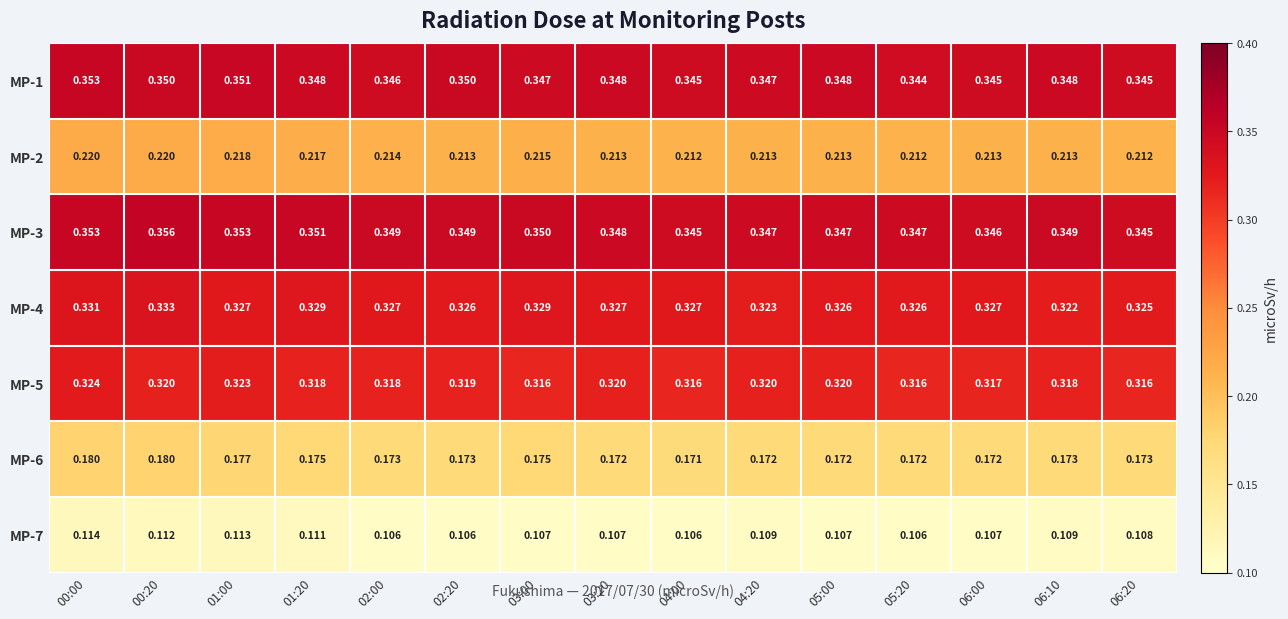

Is the value of MP-1 at 00:20 greater than the value of MP-5 at 01:20?

Yes